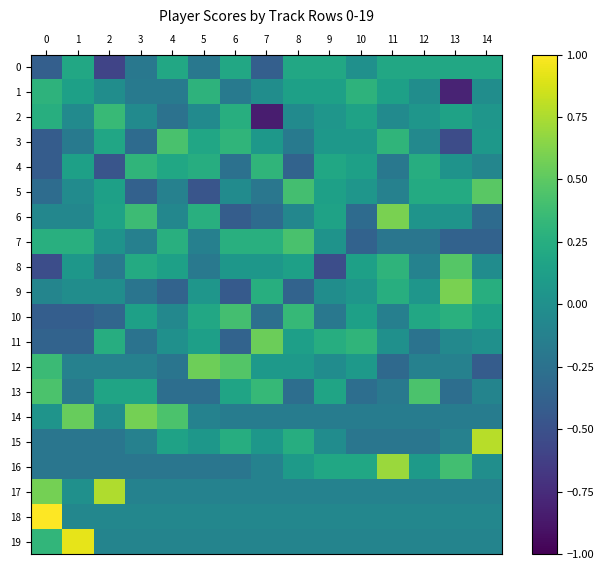

At how many categories does at least one series exceed 0?

15